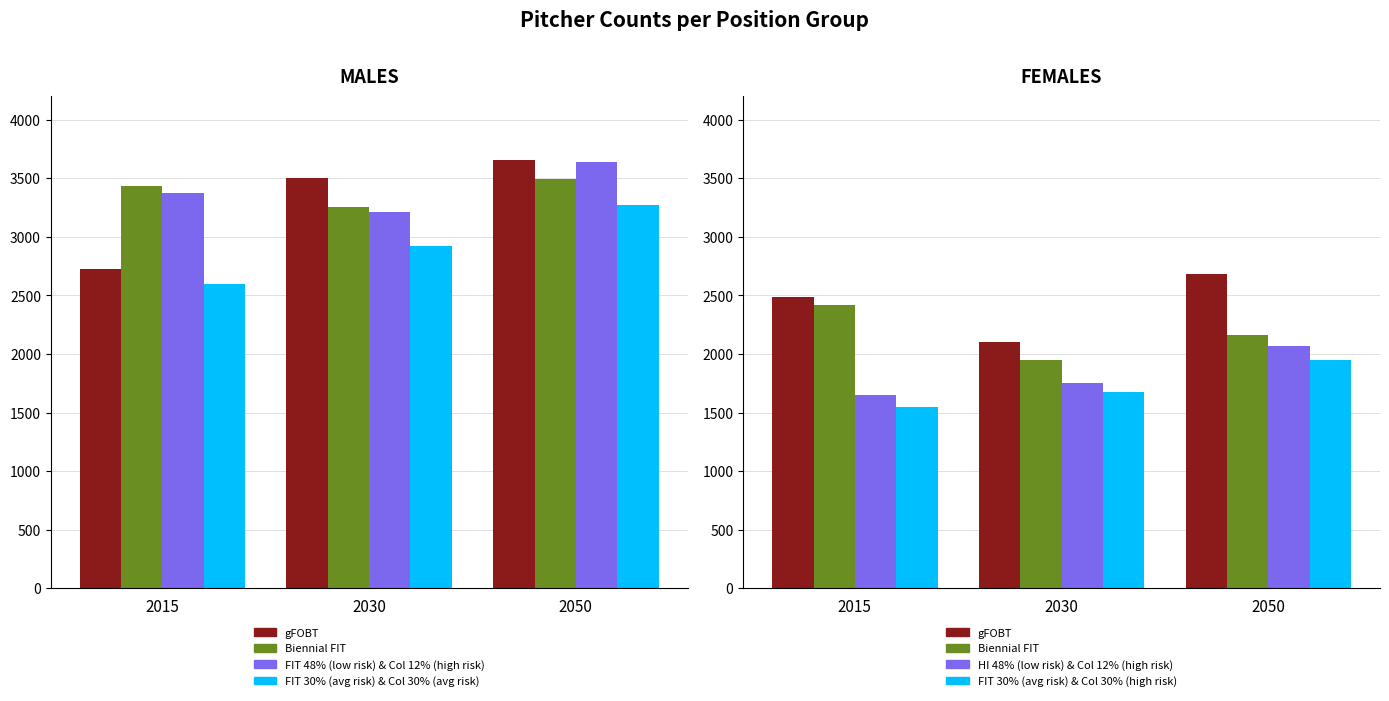

Where is FIT 30 Col 30 nearest to the value 1750?

2030